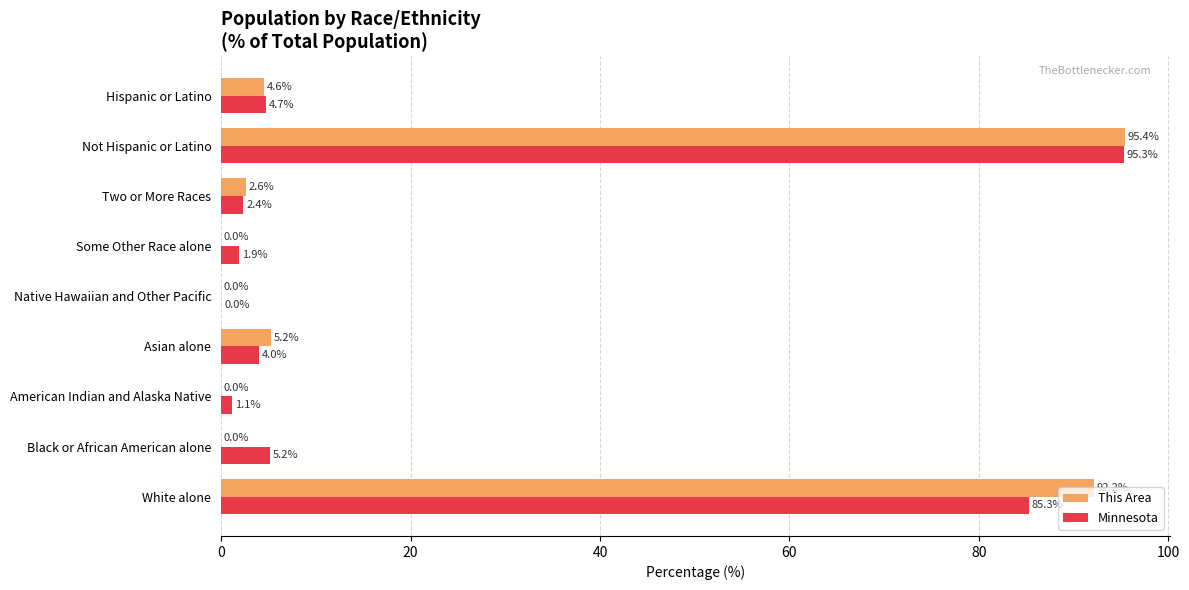

Which series changed the most between Asian alone and Native Hawaiian and Other Pacific?

This Area